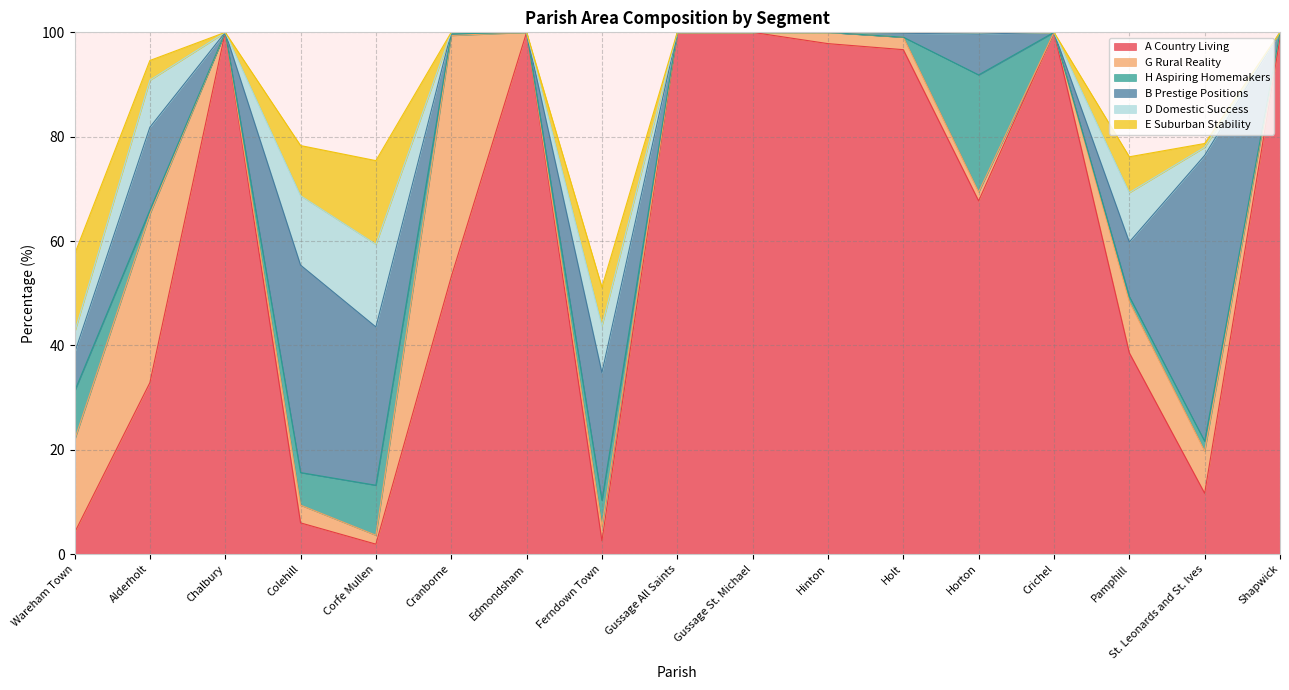

What is the sum of all E Suburban Stability values?

59.4